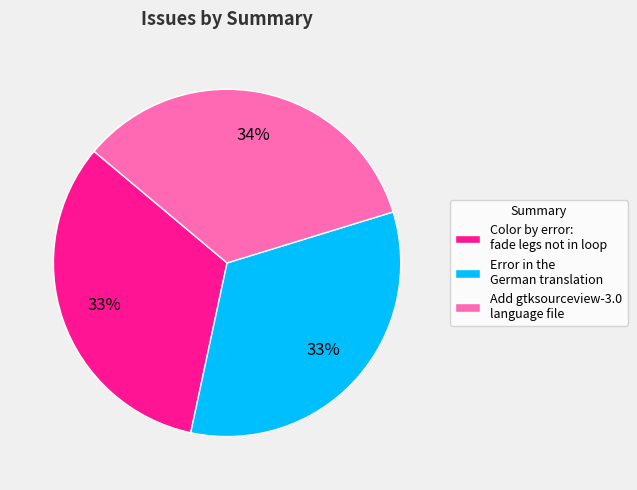

Which has a higher value, Color by error: fade legs not in loop or Add gtksourceview-3.0 language file?

Add gtksourceview-3.0 language file